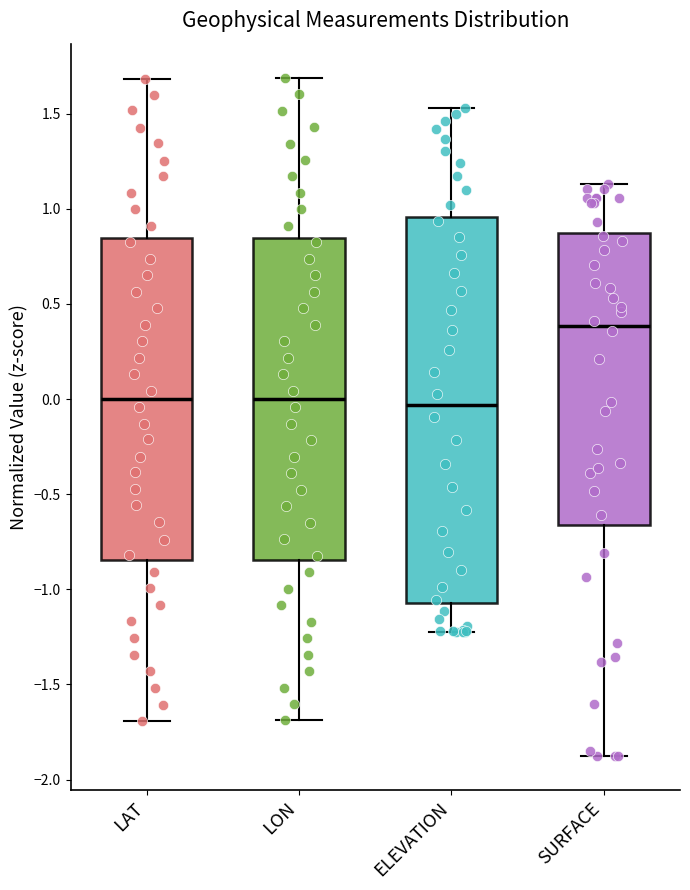

Reading left to right, read every box against the y-axis: the position of its median line, the range the box covers, and the ends of its whiskers. The values are not printed on the chart, so give them approximately, as read against the axis.

LAT: median 0.00, box -0.85 to 0.85, whiskers -1.70 to 1.70
LON: median 0.00, box -0.85 to 0.85, whiskers -1.70 to 1.70
ELEVATION: median -0.05, box -1.05 to 0.95, whiskers -1.25 to 1.55
SURFACE: median 0.40, box -0.65 to 0.85, whiskers -1.90 to 1.15